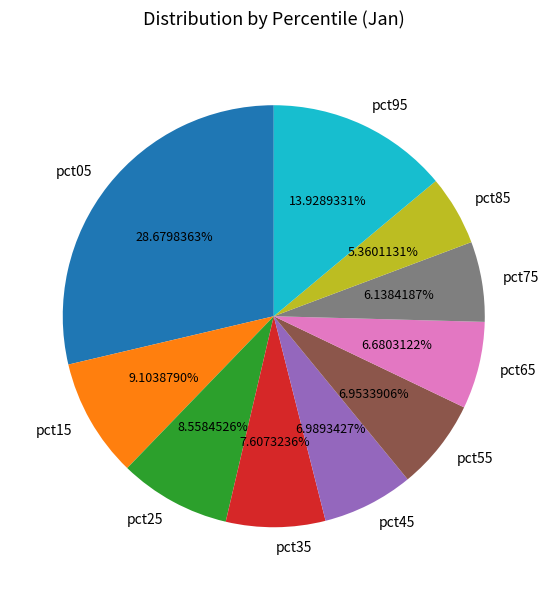

Does pct85 account for over 50% of the chart?

No